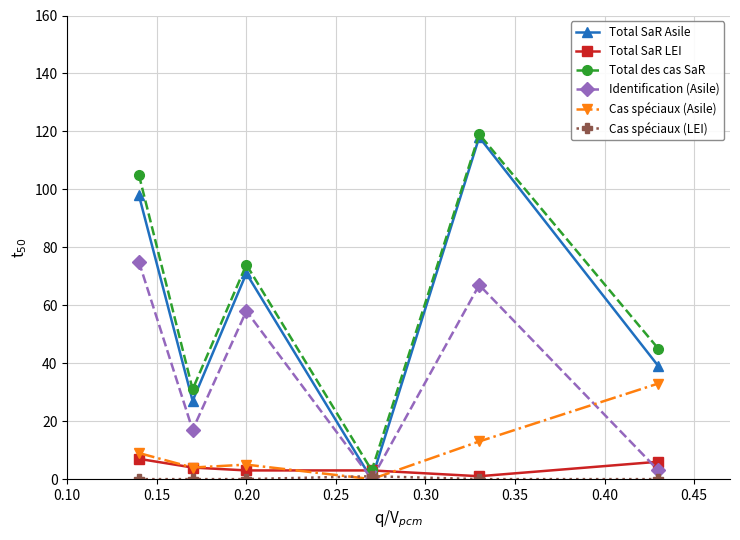

How many values in Cas spéciaux (Asile) are above zero?

5